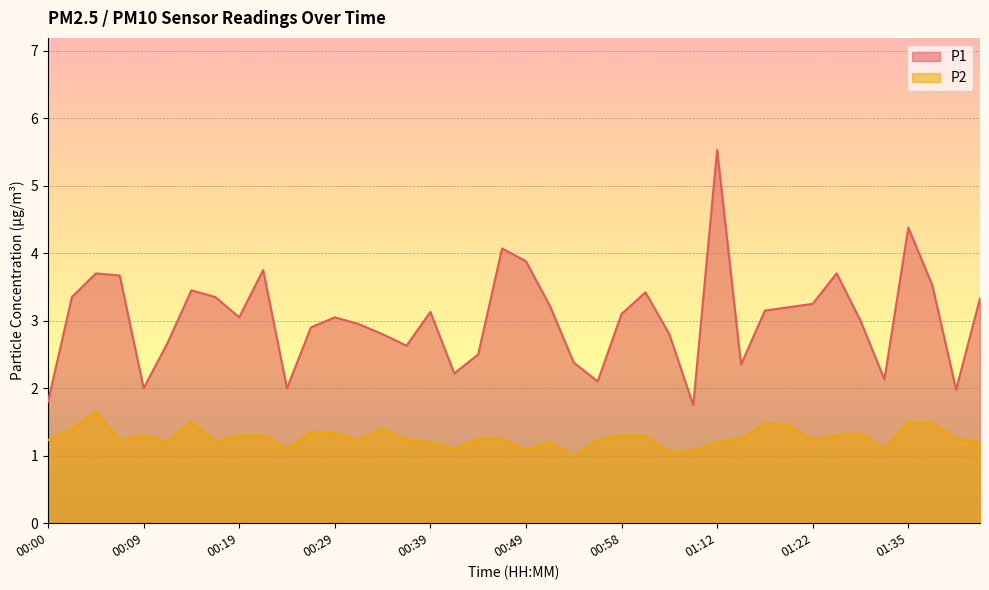

What is the sum of the P1 values at 00:17 and 00:22?

7.1